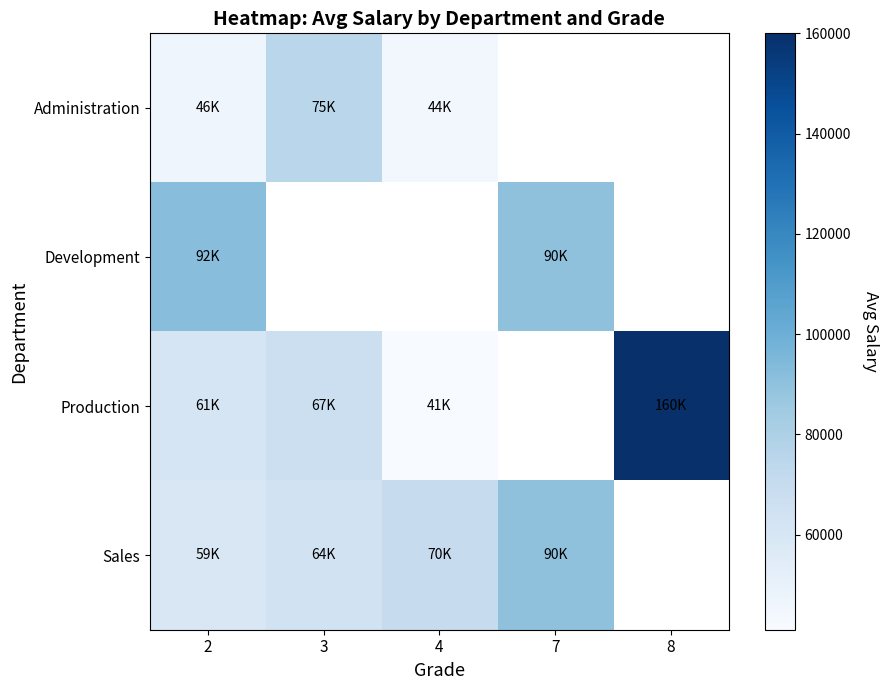

Between 8 and 4, which is larger?

4